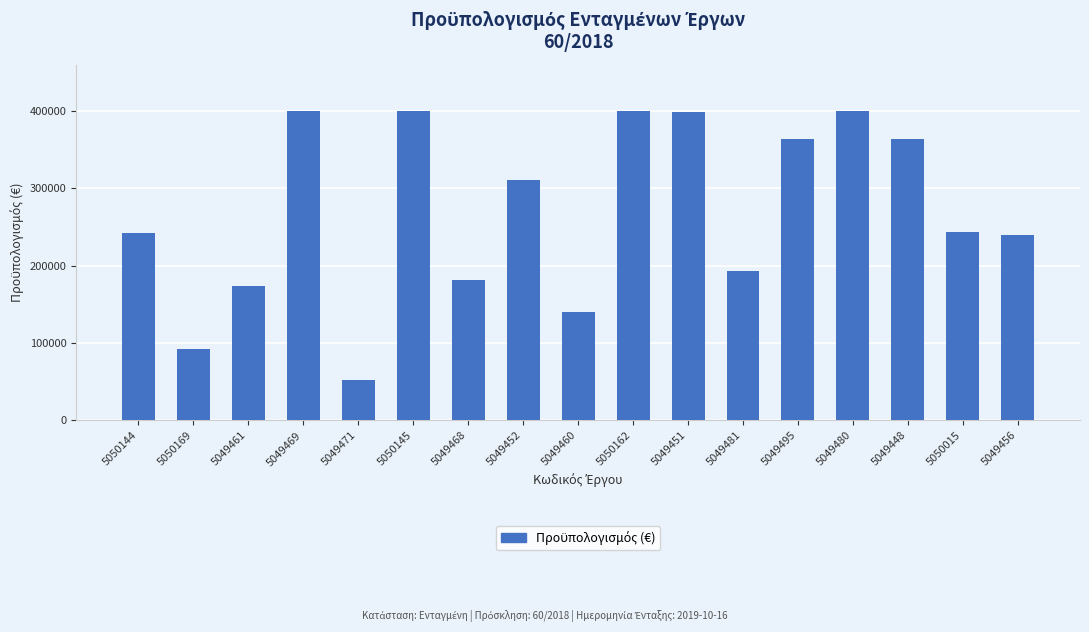

What is the sum of all values?

4594393.5